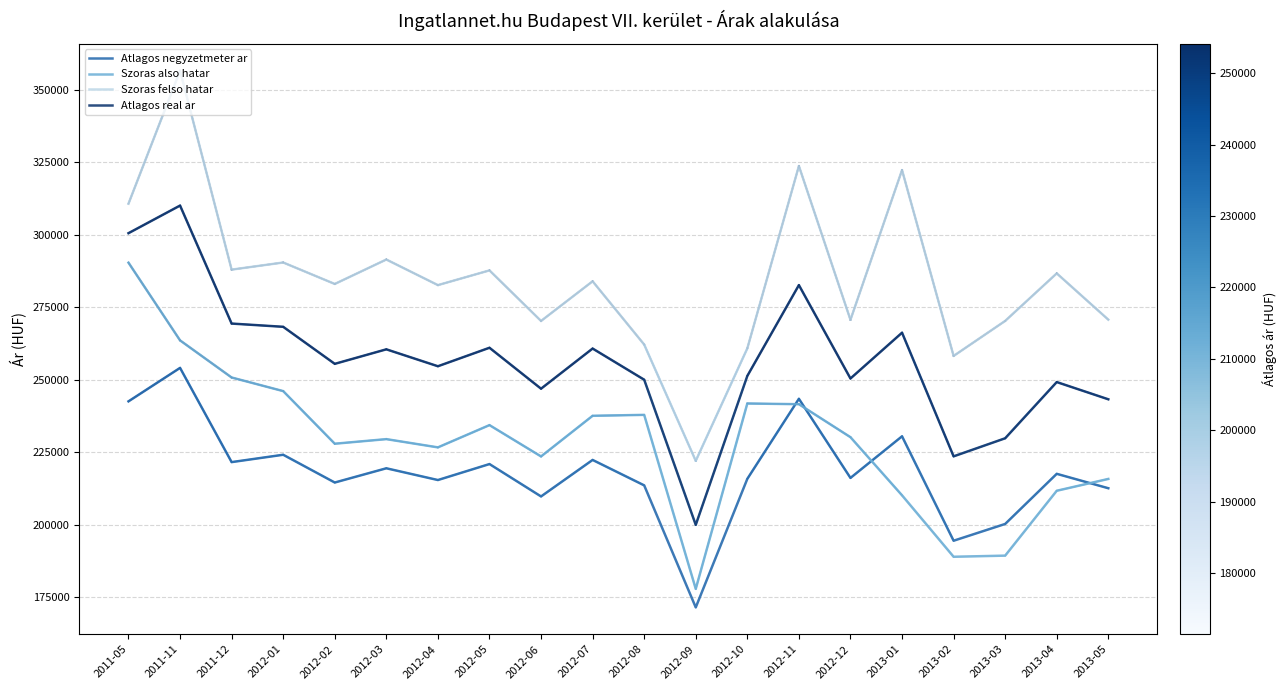

Rank the series by their average value, from highest to lowest.

Szoras felso hatar, Atlagos real ar, Szoras also hatar, Atlagos negyzetmeter ar